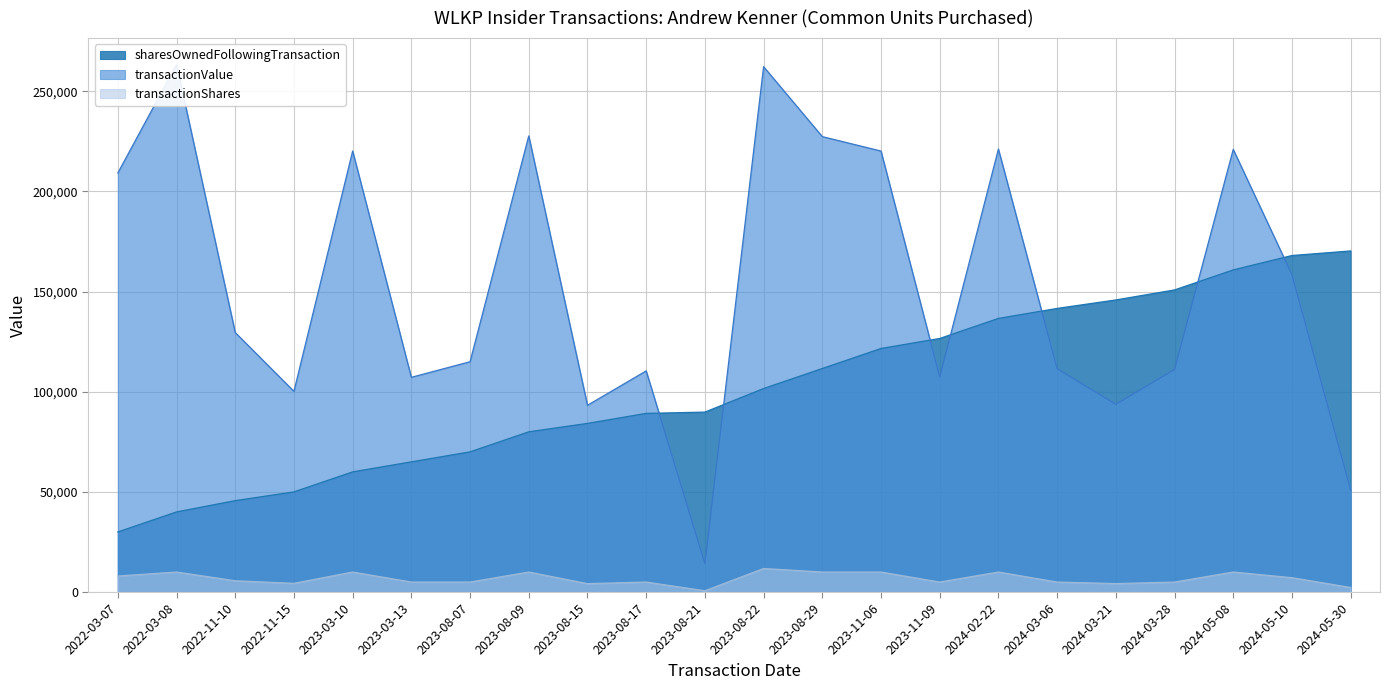

What position from the right is 2024-03-21?

5